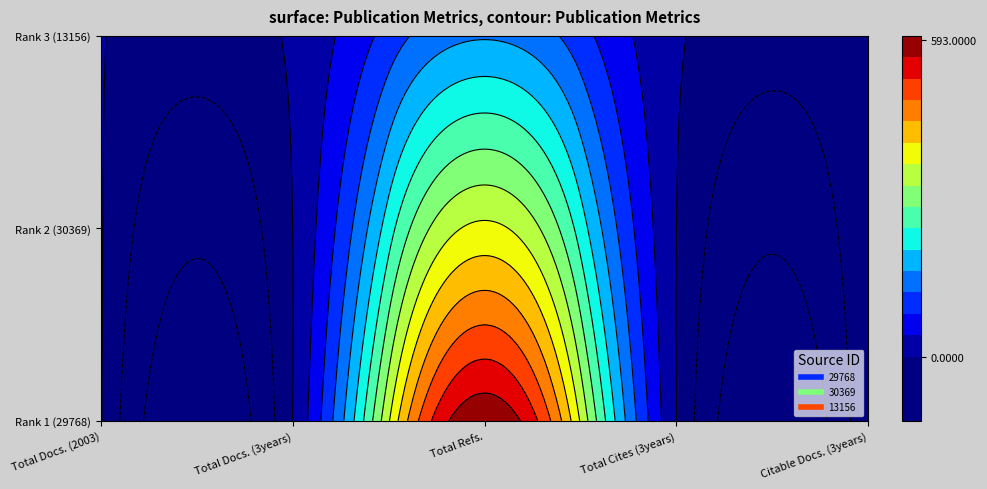

Reading left to right, extract all data points from this chart.

29768: 3	0	593	0	0
30369: 3	0	369	0	0
13156: 3	7	156	6	0